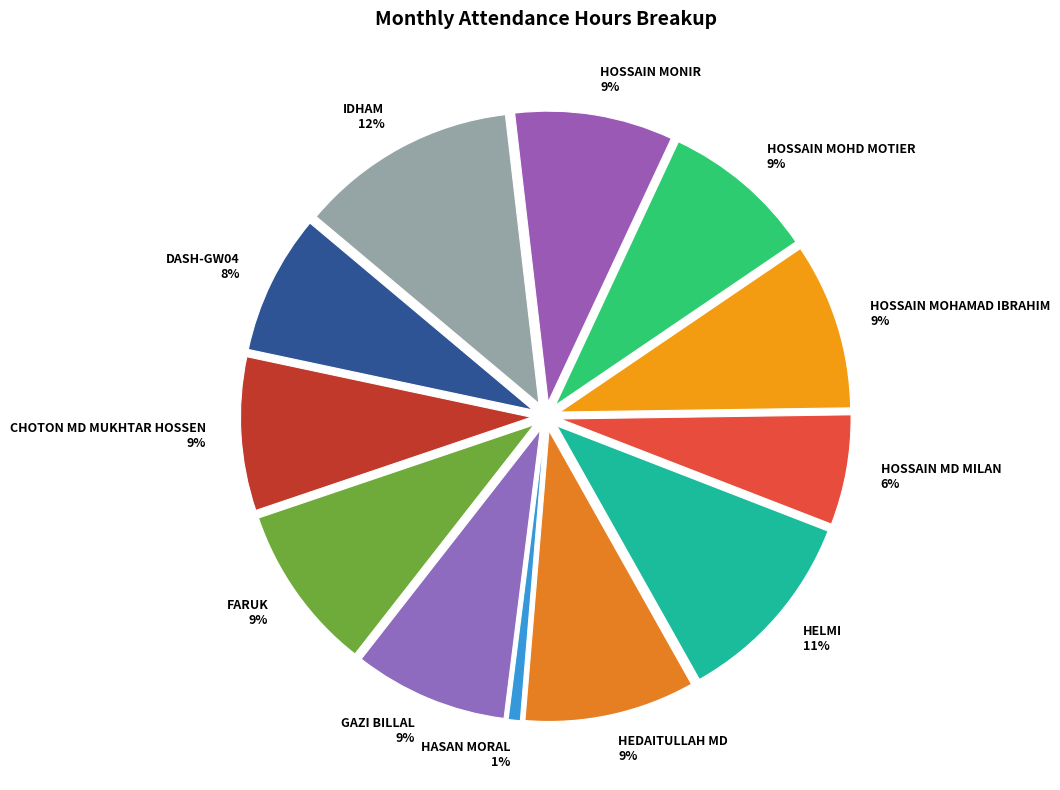

Approximately how many times larger is the value at DASH-GW04 compared to HOSSAIN MONIR?

0.9